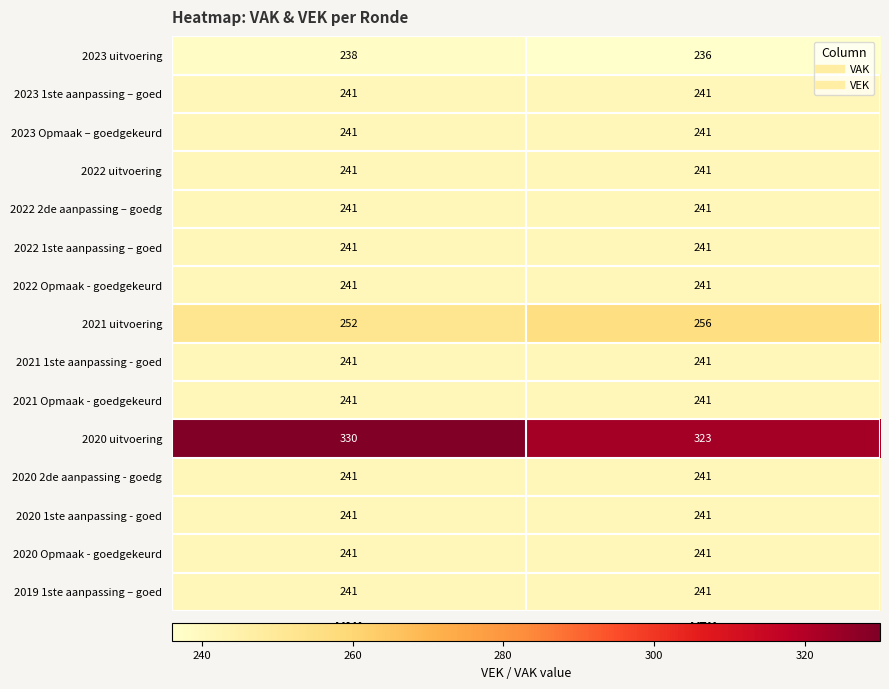

What is the sum of the 2023 1ste aanpassing – goed values at VAK and VEK?

482